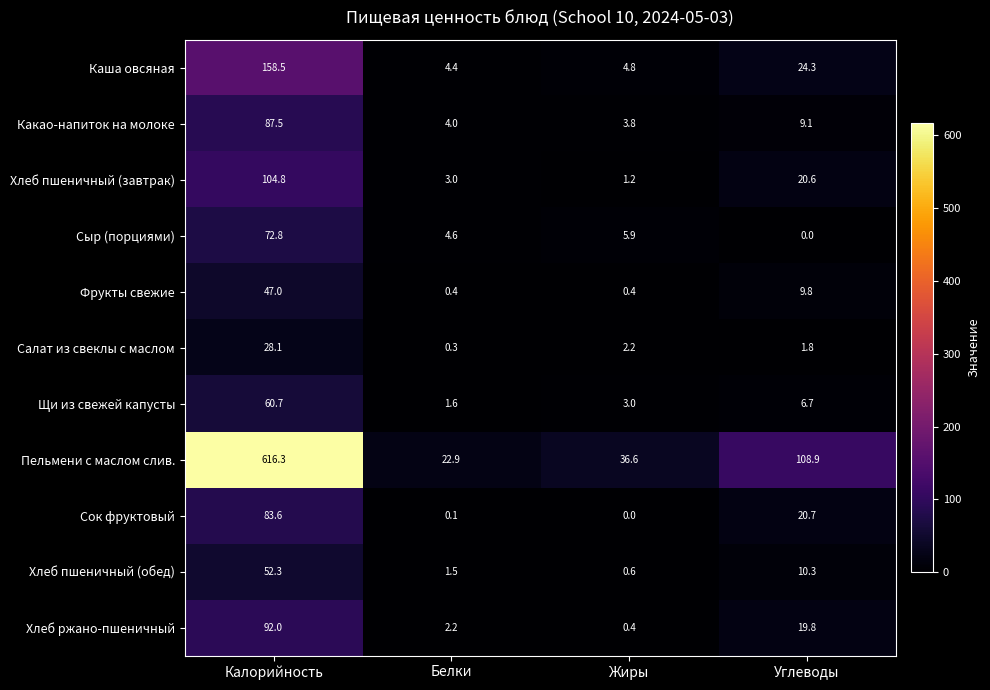

What is the difference between the second highest and second lowest values in the Сок фруктовый series?

20.6